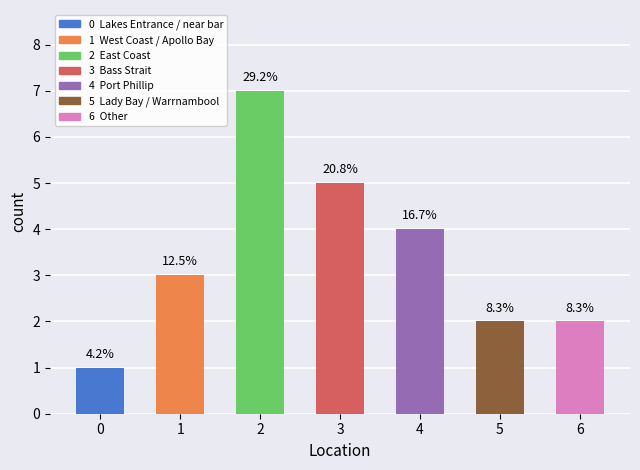

How many bars are there in total?

7